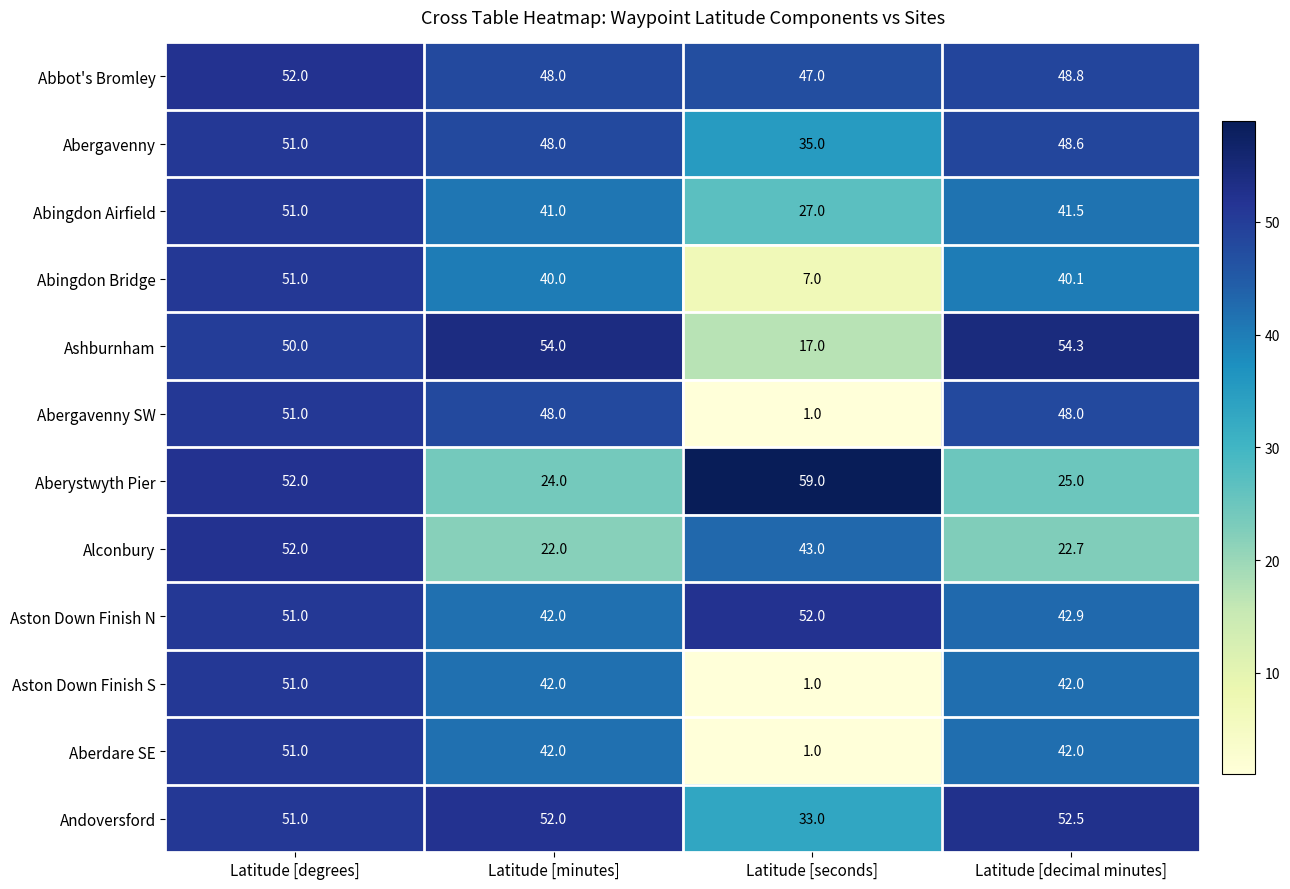

What is the difference between the Abergavenny SW values at Latitude [degrees] and Latitude [minutes]?

3.0